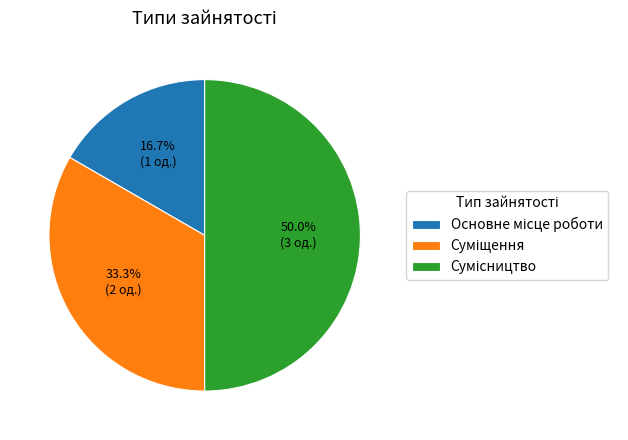

To the nearest percent, what is the combined percentage of Основне місце роботи and Суміщення?

50%